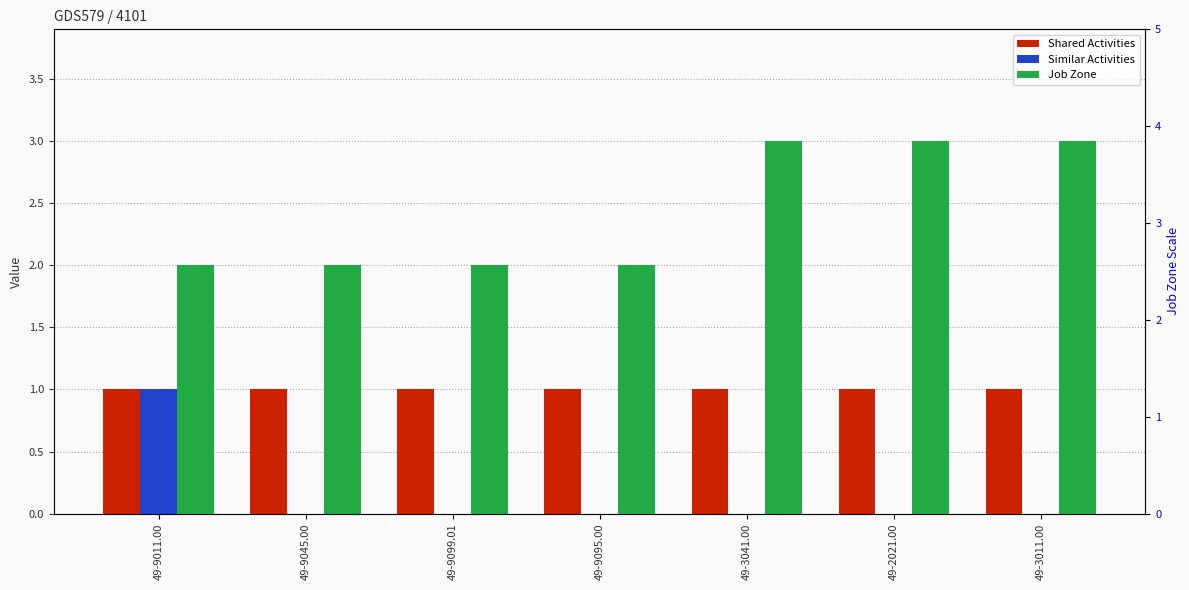

What is the sum of all Shared Activities values?

7